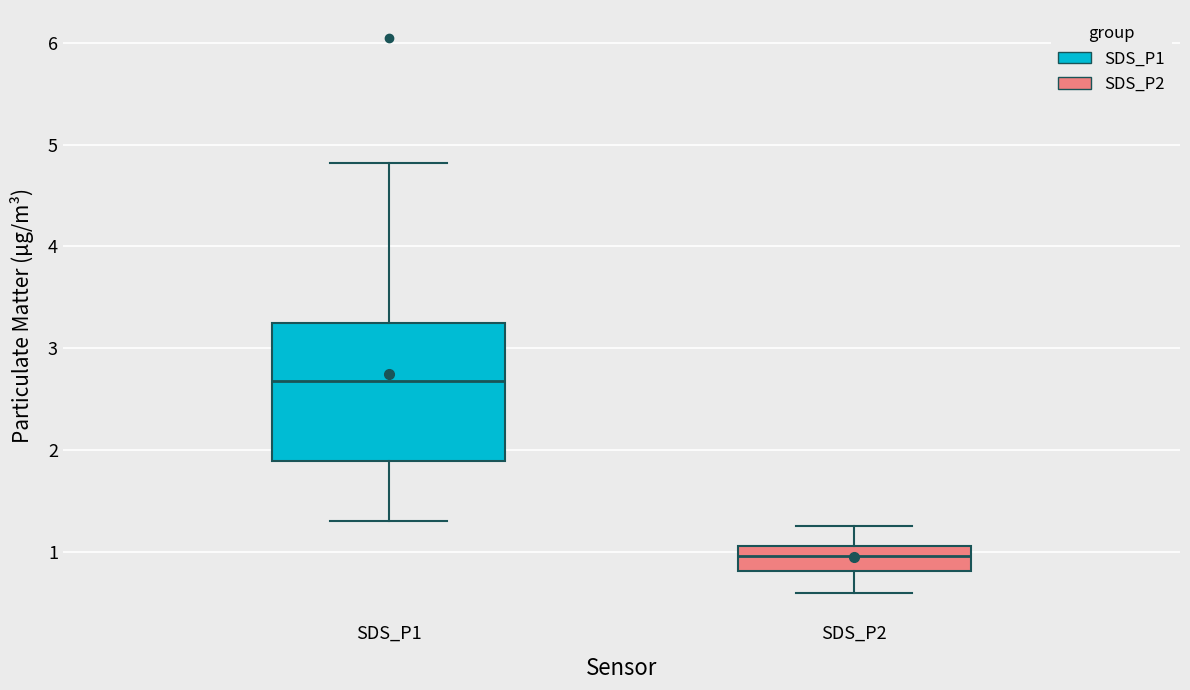

Where does the lower whisker of the box for SDS_P1 end on the y-axis? The values are not printed on the chart, so give them approximately, as read against the axis.

1.3